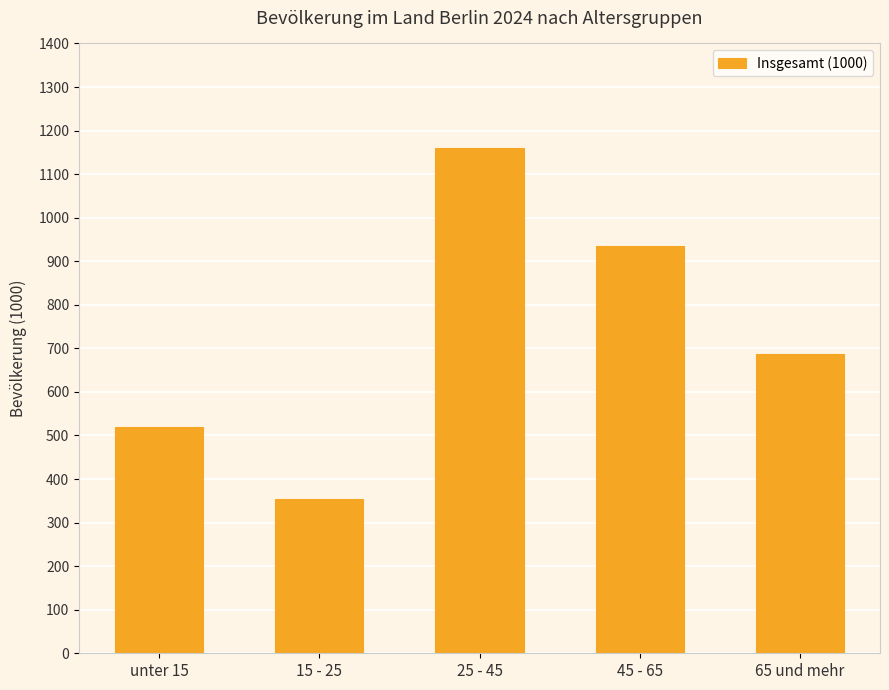

What is the value of the 2nd bar from the left?

355